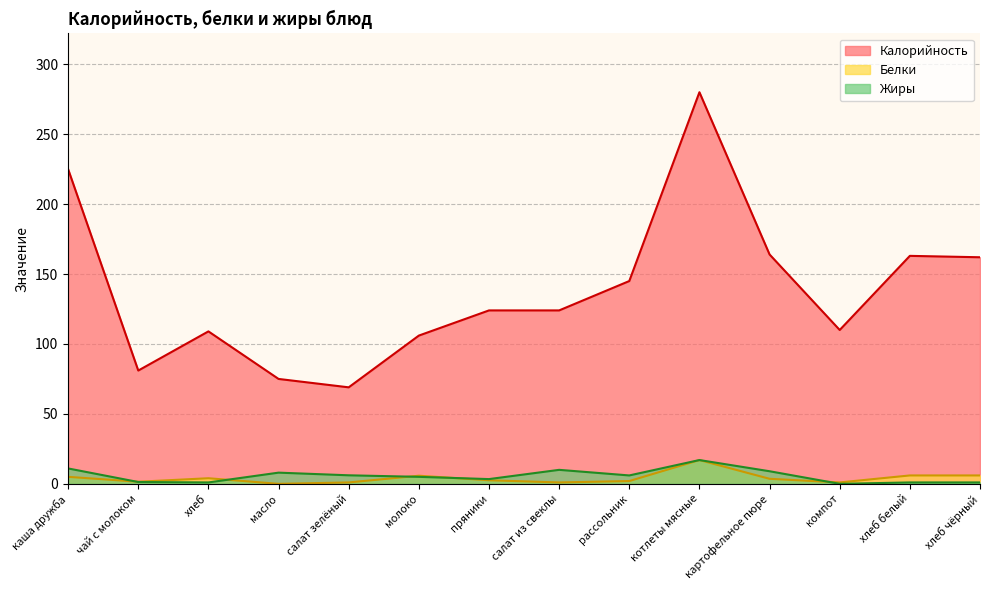

Reading left to right, list all the values displayed in this chart.

Калорийность: каша дружба=225.0	чай с молоком=81.0	хлеб=109.0	масло=75.0	салат зелёный=69.0	молоко=106.0	пряники=124.0	салат из свеклы=124.0	рассольник=145.0	котлеты мясные=280.0	картофельное пюре=164.0	компот=110.0	хлеб белый=163.0	хлеб чёрный=162.0
Белки: каша дружба=5.0	чай с молоком=1.5	хлеб=4.0	масло=0.0	салат зелёный=1.0	молоко=5.8	пряники=2.5	салат из свеклы=1.0	рассольник=2.0	котлеты мясные=17.0	картофельное пюре=3.6	компот=1.0	хлеб белый=6.0	хлеб чёрный=6.0
Жиры: каша дружба=11.0	чай с молоком=1.3	хлеб=1.0	масло=8.0	салат зелёный=6.1	молоко=5.0	пряники=3.4	салат из свеклы=10.0	рассольник=6.0	котлеты мясные=17.0	картофельное пюре=9.0	компот=0.0	хлеб белый=1.0	хлеб чёрный=1.0